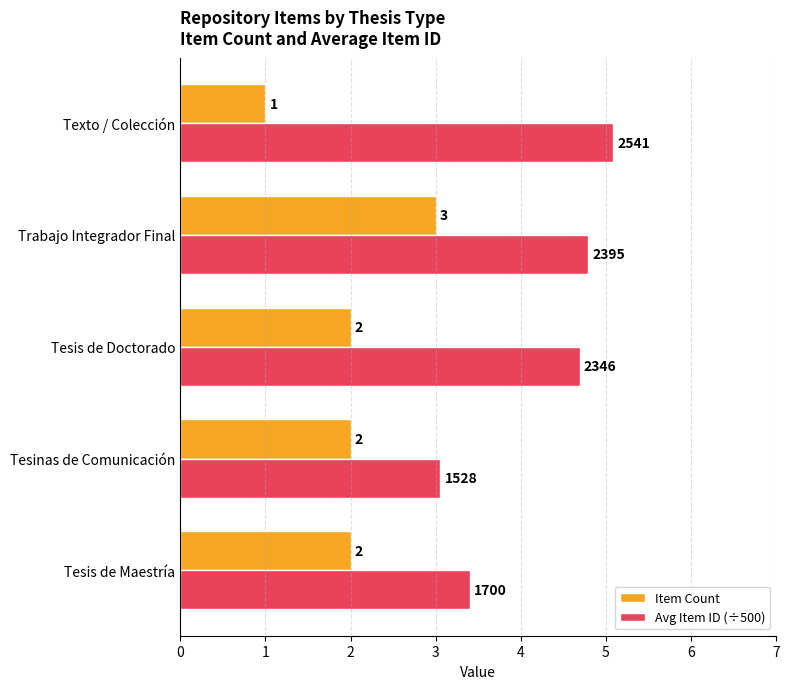

Count the Item Count values in the range 2 to 3.

4